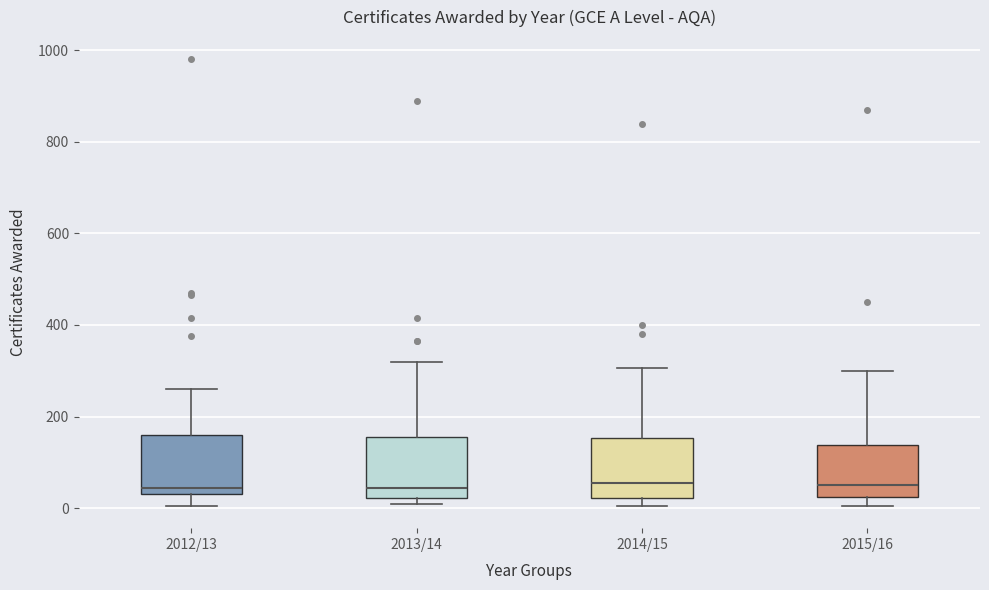

Where is the lower edge of the box for 2014/15 on the y-axis? The values are not printed on the chart, so give them approximately, as read against the axis.

20